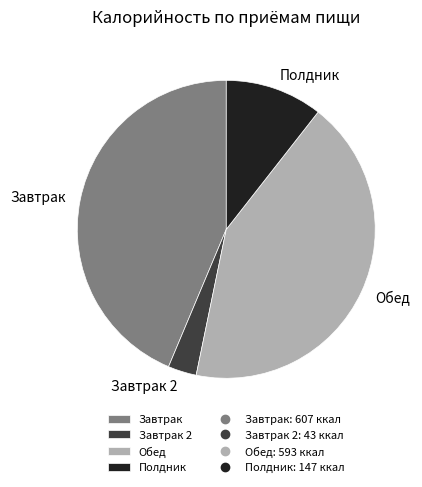

Approximately how many times larger is the value at Обед compared to Завтрак 2?

13.8